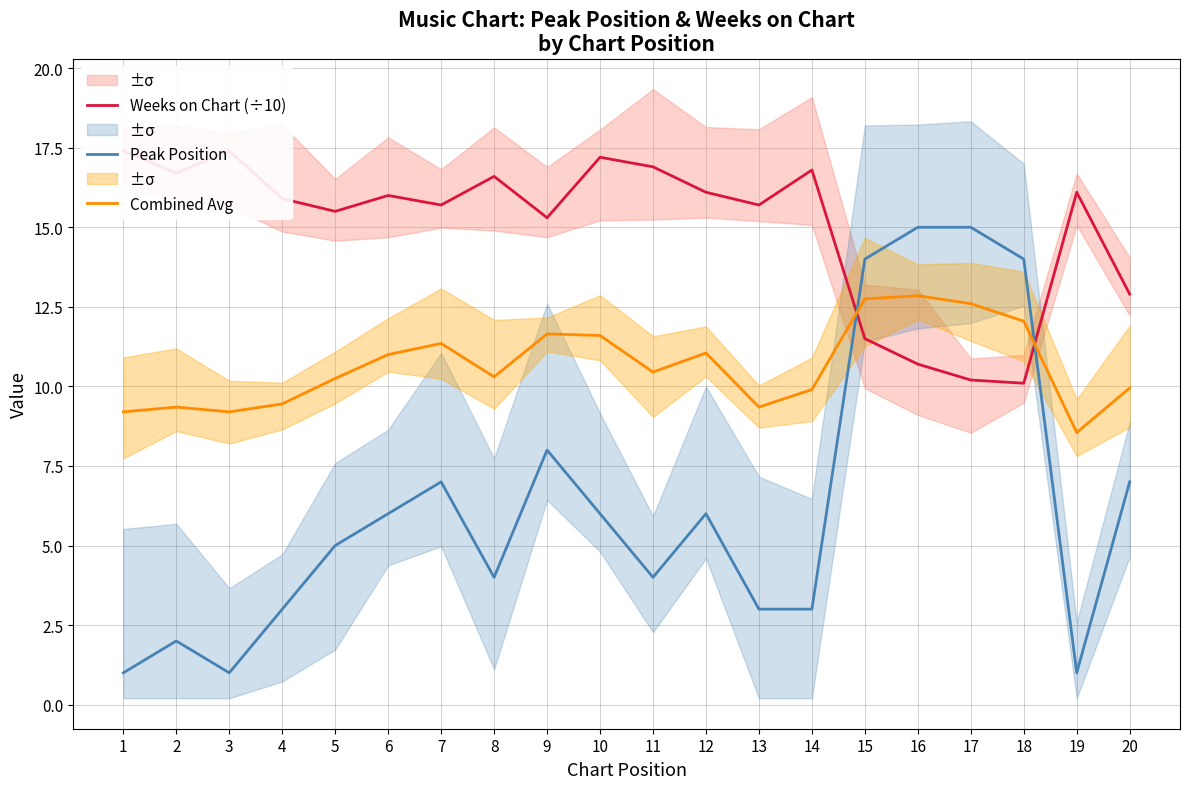

At which category does the chart reach its minimum across all series?

1